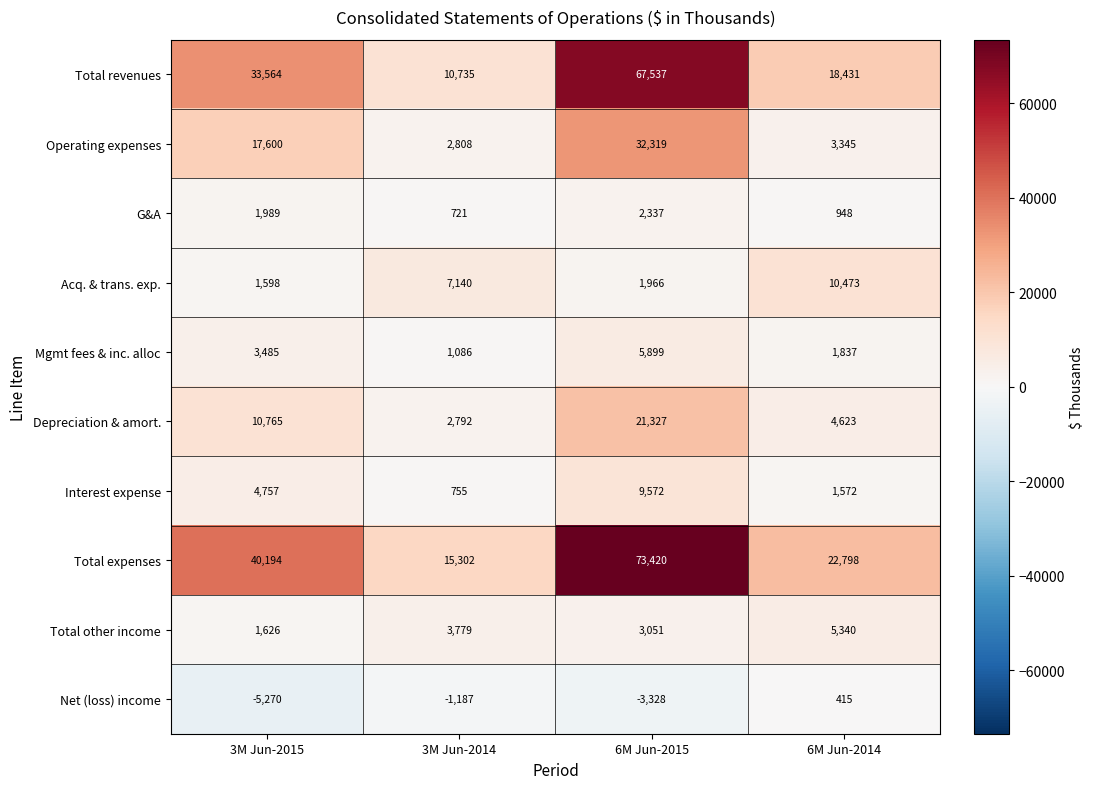

Count the Total expenses values in the range 22798 to 73420.

3